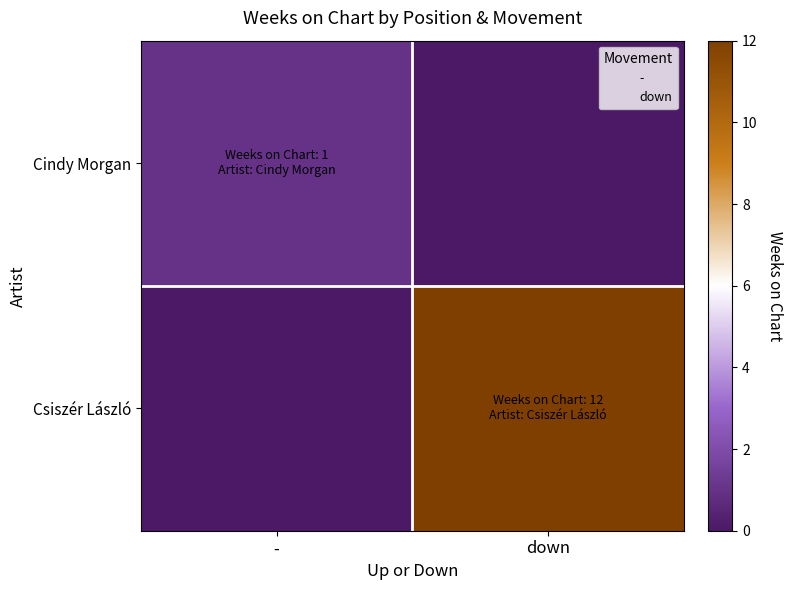

Rank the series at down from highest to lowest value.

Csiszér László, Cindy Morgan